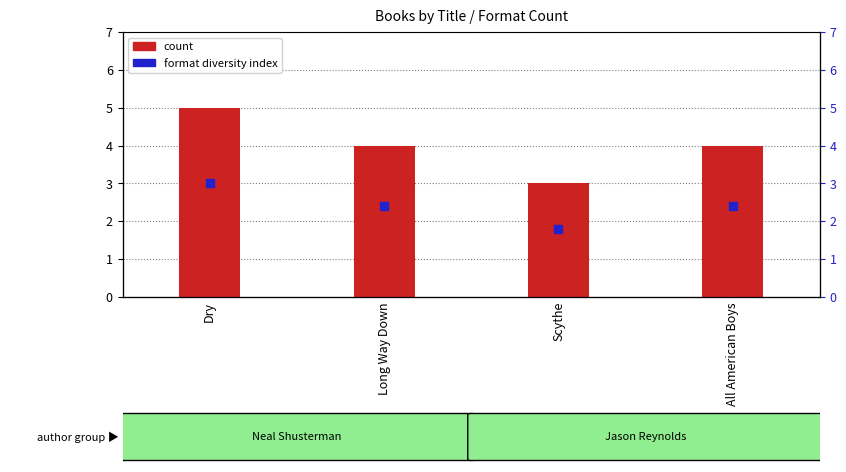

What are all the series names shown in the legend?

count, format diversity index